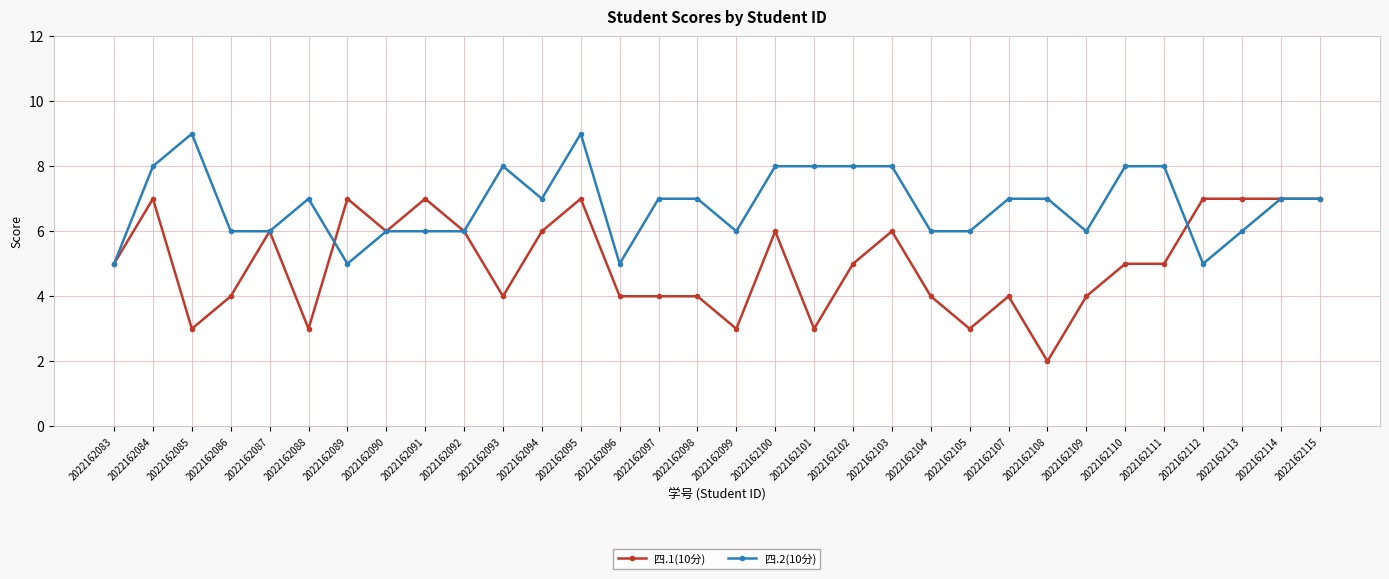

How many series are shown in this chart?

2